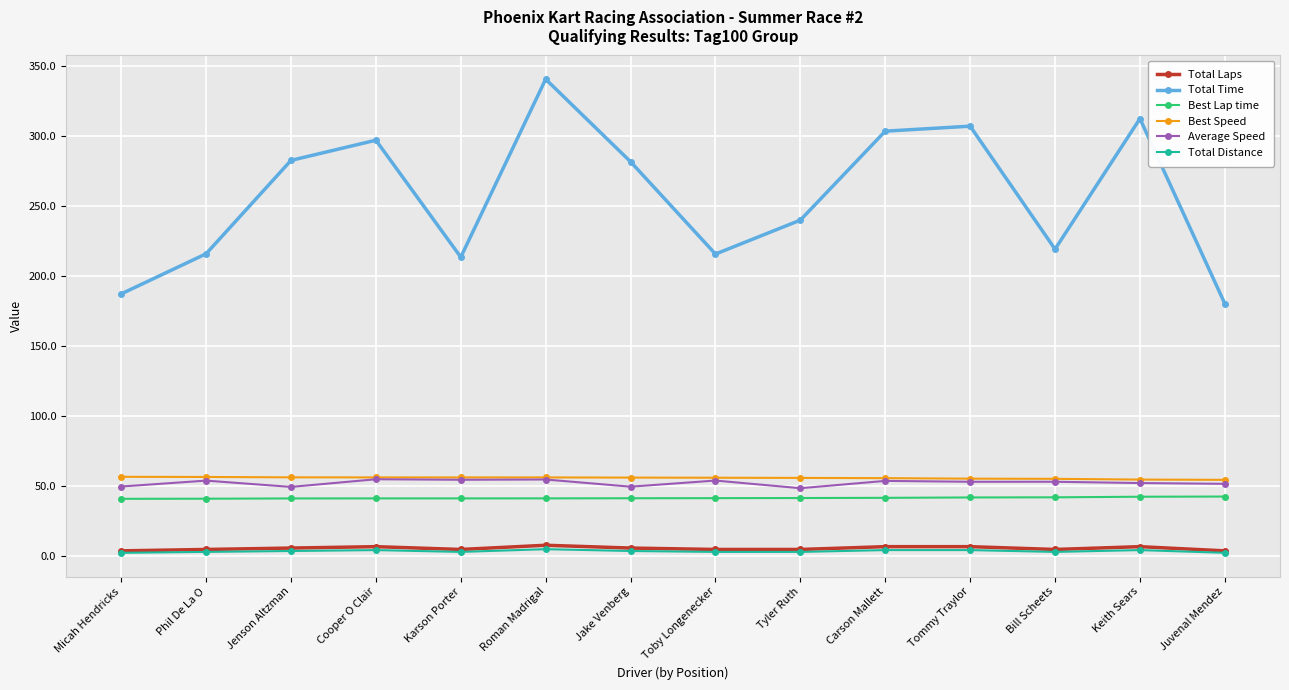

What is the difference between the highest and lowest values at Jenson Altzman?

278.9